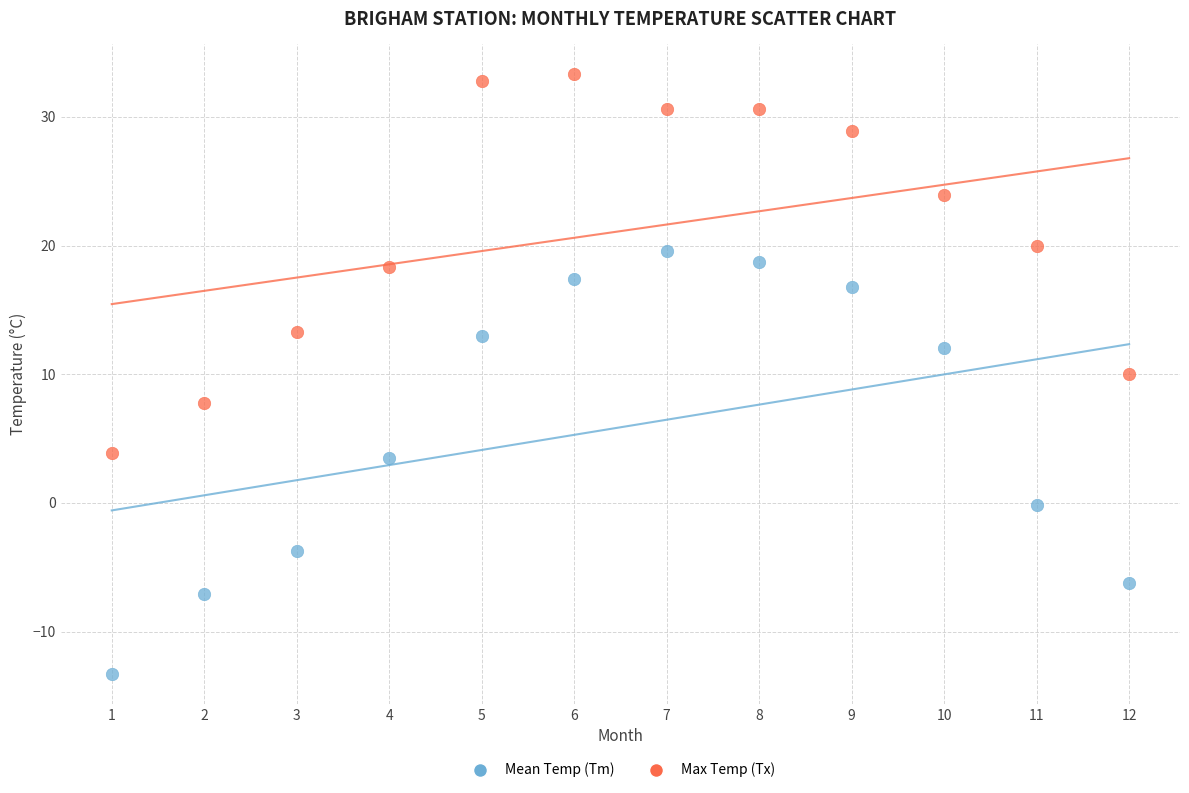

Which series reaches the maximum Y coordinate?

Max Temp (Tx)